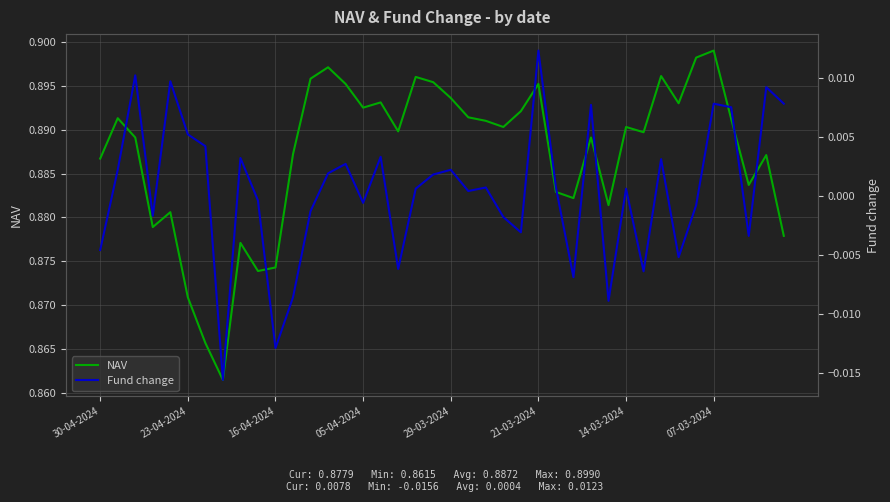

Count the number of categories in the chart.

40